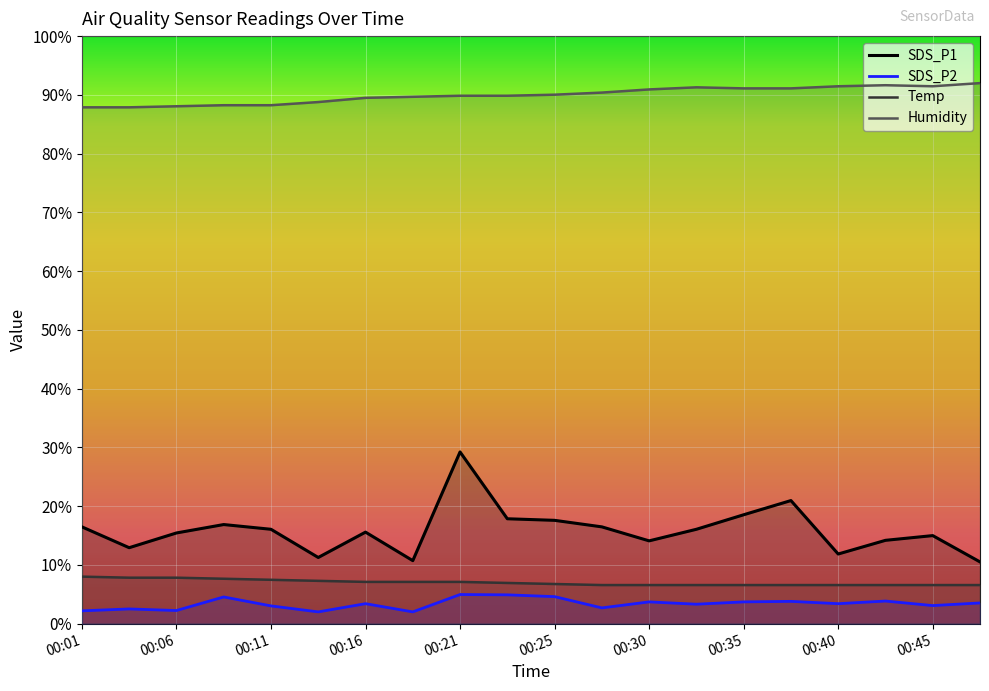

What is the value of the Humidity point at the 2nd from the left?

87.9